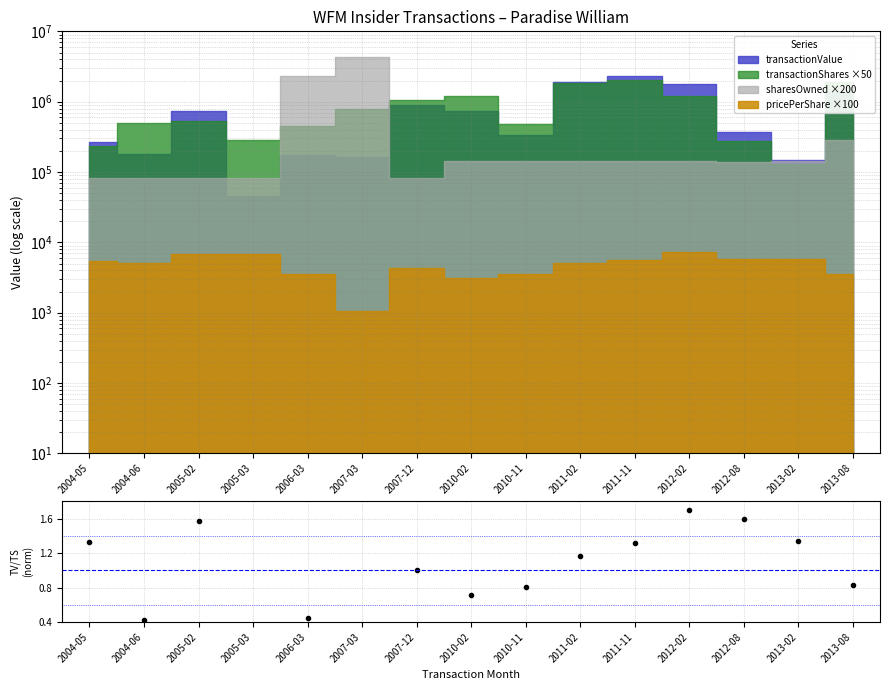

Rank the categories by value from highest to lowest.

2012-02, 2012-08, 2005-02, 2013-02, 2004-05, 2011-11, 2011-02, 2007-12, 2013-08, 2010-11, 2010-02, 2006-03, 2004-06, 2007-03, 2005-03